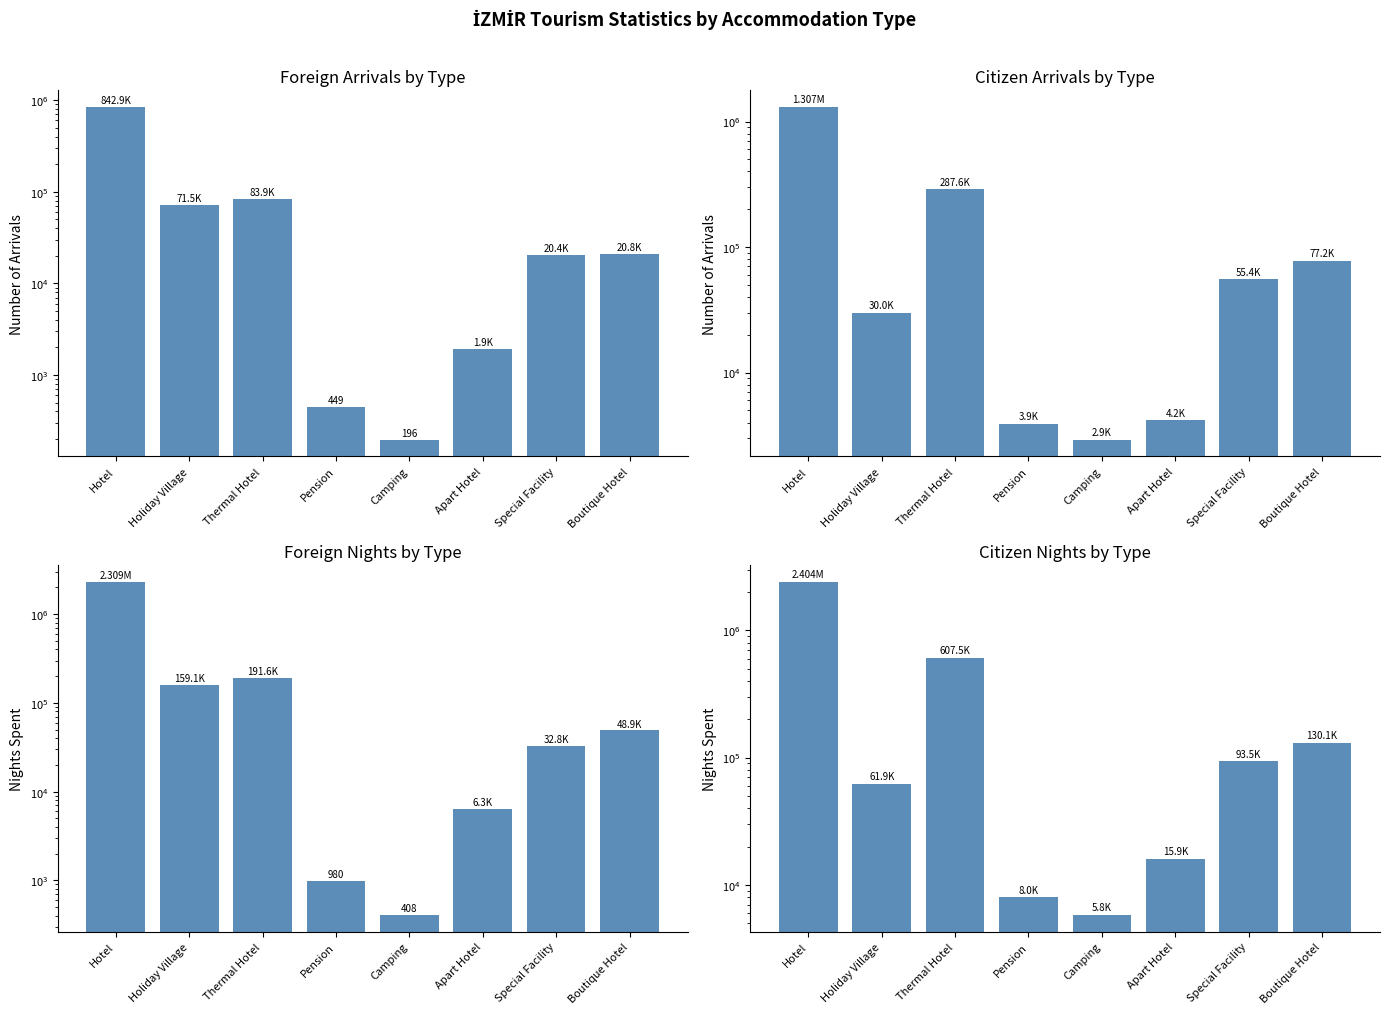

What is the sum of the Foreign Nights values at Hotel and Holiday Village?

2467806